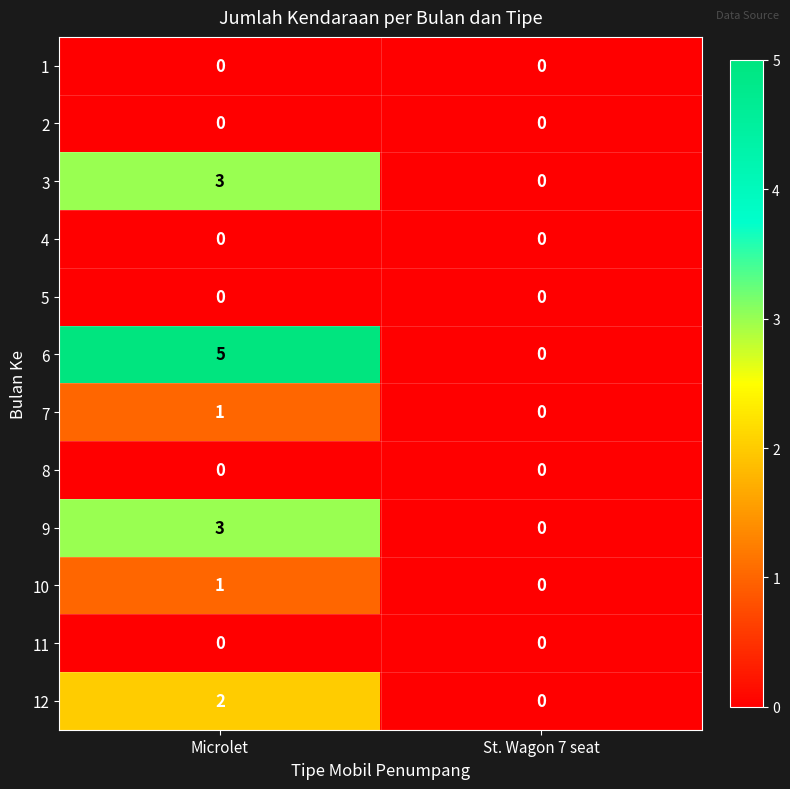

Reading right to left, extract all data points from this chart.

1: 0	0
2: 0	0
3: 0	3
4: 0	0
5: 0	0
6: 0	5
7: 0	1
8: 0	0
9: 0	3
10: 0	1
11: 0	0
12: 0	2